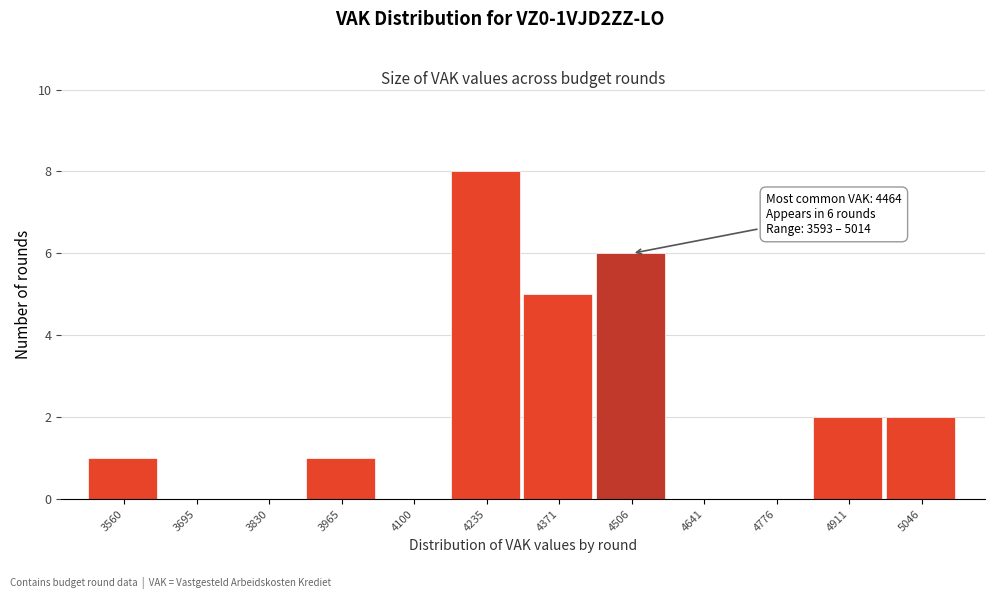

Which range on the x-axis has the tallest bar?

4160 to 4300